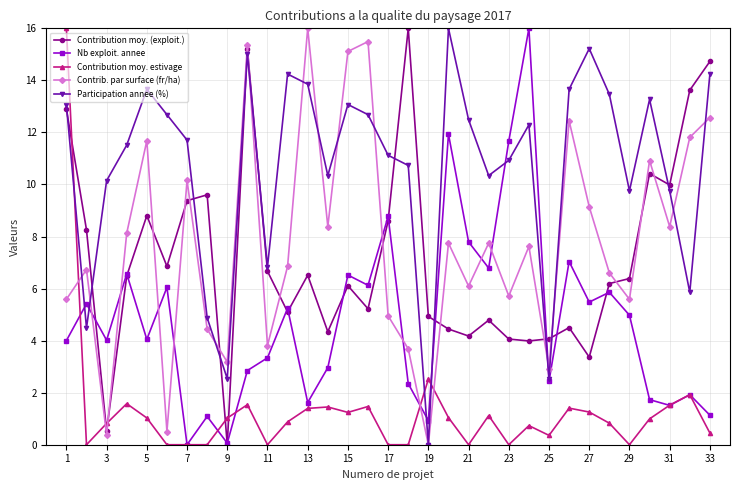

True or false: Contrib. par surface (fr/ha) and Nb exploit. annee cross at least once.

True